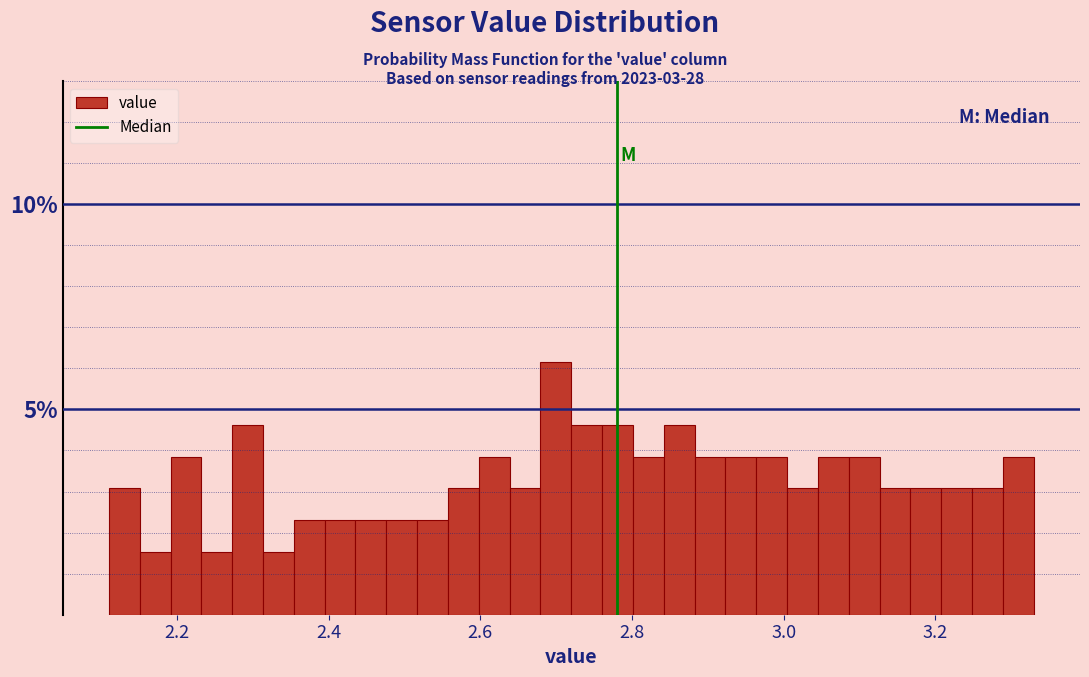

Around what value on the x-axis is the tallest bar? Give the approximate position of its centre, as read against the axis.

2.70